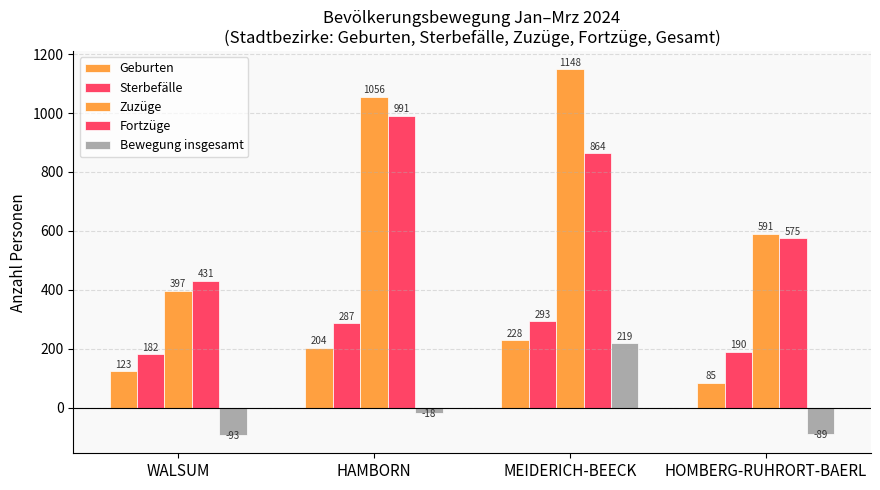

How many bars are there in each group?

5